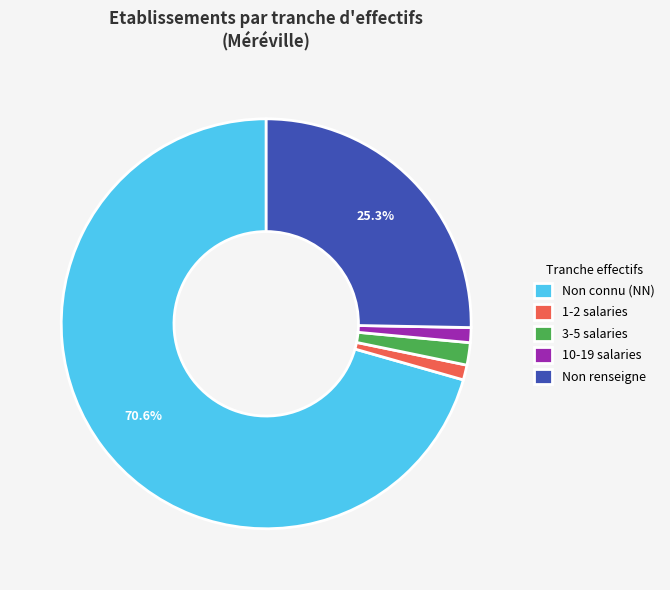

To the nearest percent, what is the average slice percentage?

20%